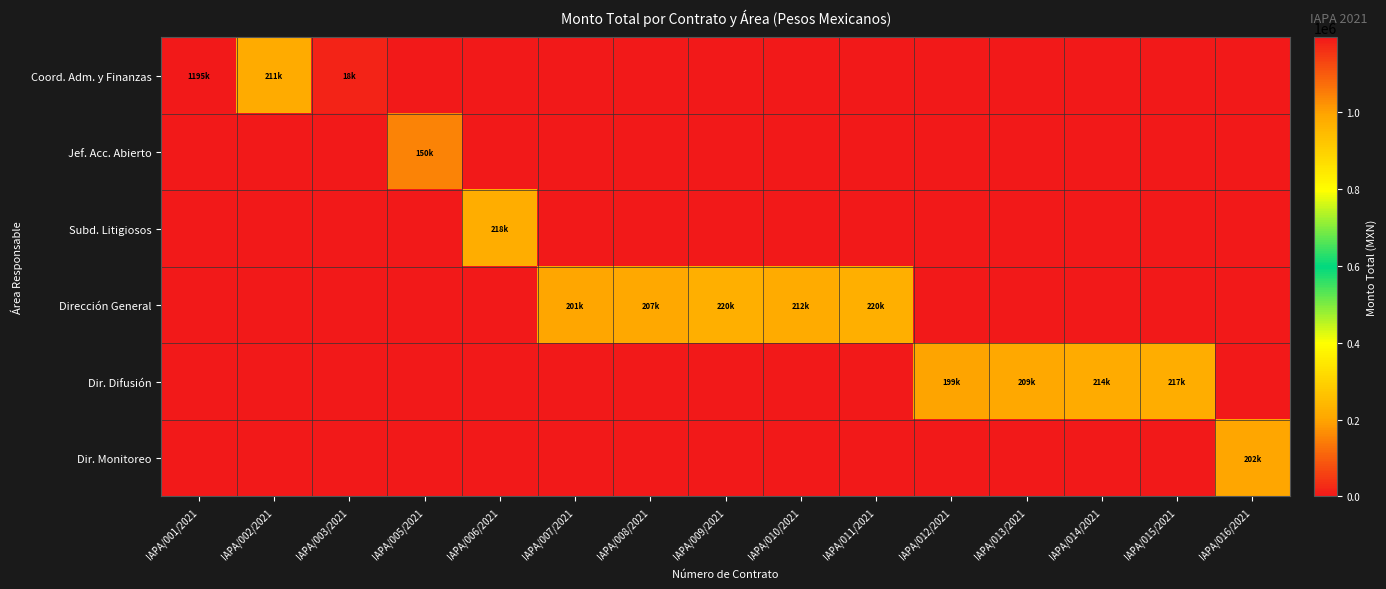

Which series has the largest range (max minus min)?

Coord. Adm. y Finanzas